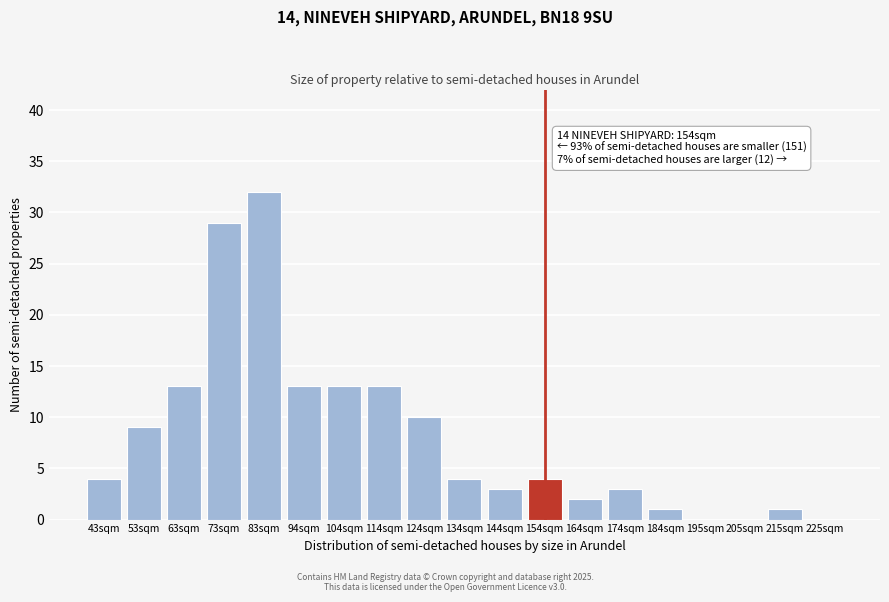

Reading left to right, extract all data points from this chart.

43sqm=4	53sqm=9	63sqm=13	73sqm=29	83sqm=32	94sqm=13	104sqm=13	114sqm=13	124sqm=10	134sqm=4	144sqm=3	154sqm=4	164sqm=2	174sqm=3	184sqm=1	195sqm=0	205sqm=0	215sqm=1	225sqm=0